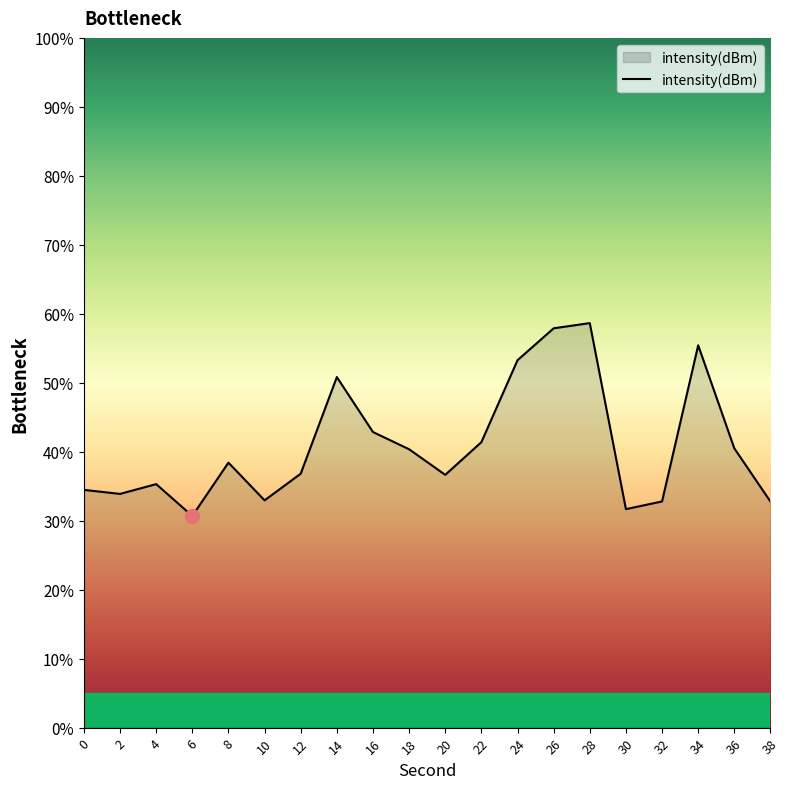

What is the change in value from 8 to 22?

+3.0